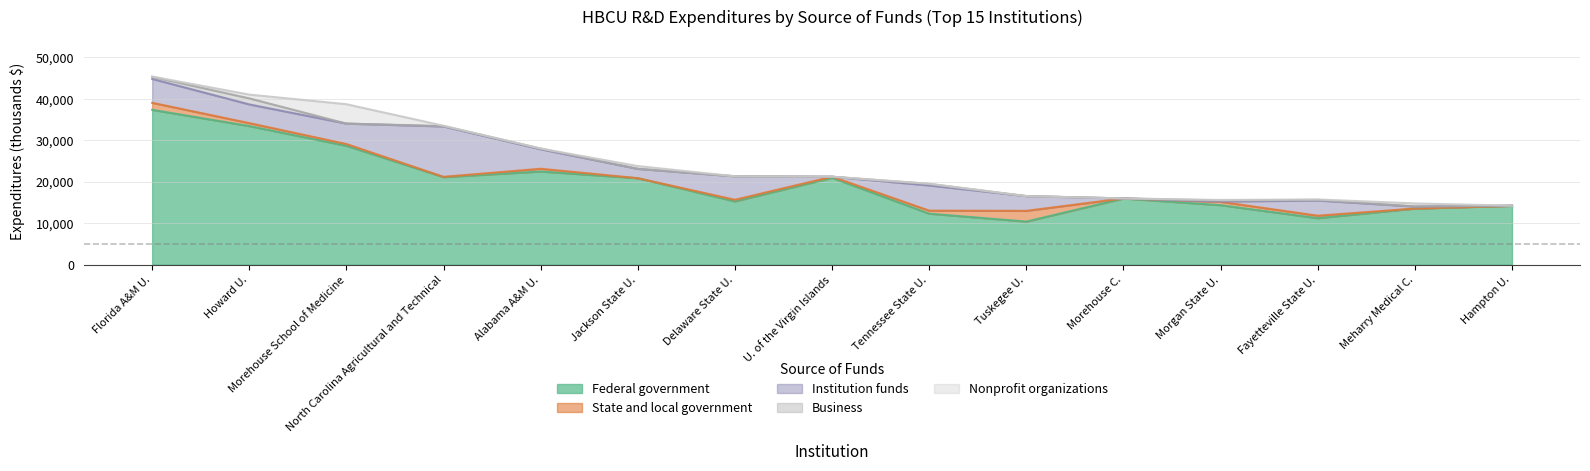

List the series in order of their peak value, highest first.

Federal government, Institution funds, Nonprofit organizations, State and local government, Business